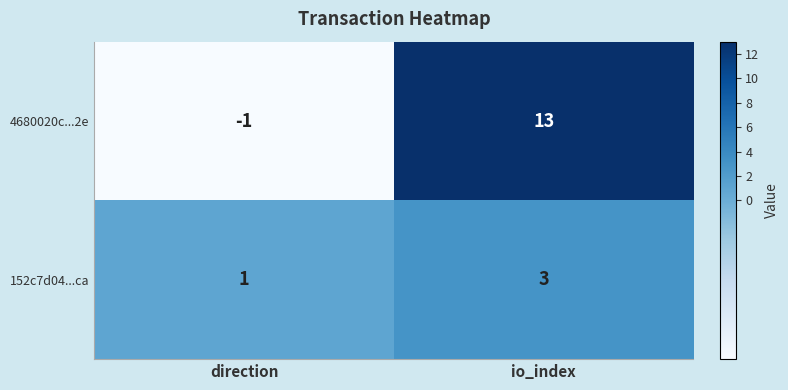

Which series has the largest total across all categories?

4680020c...2e